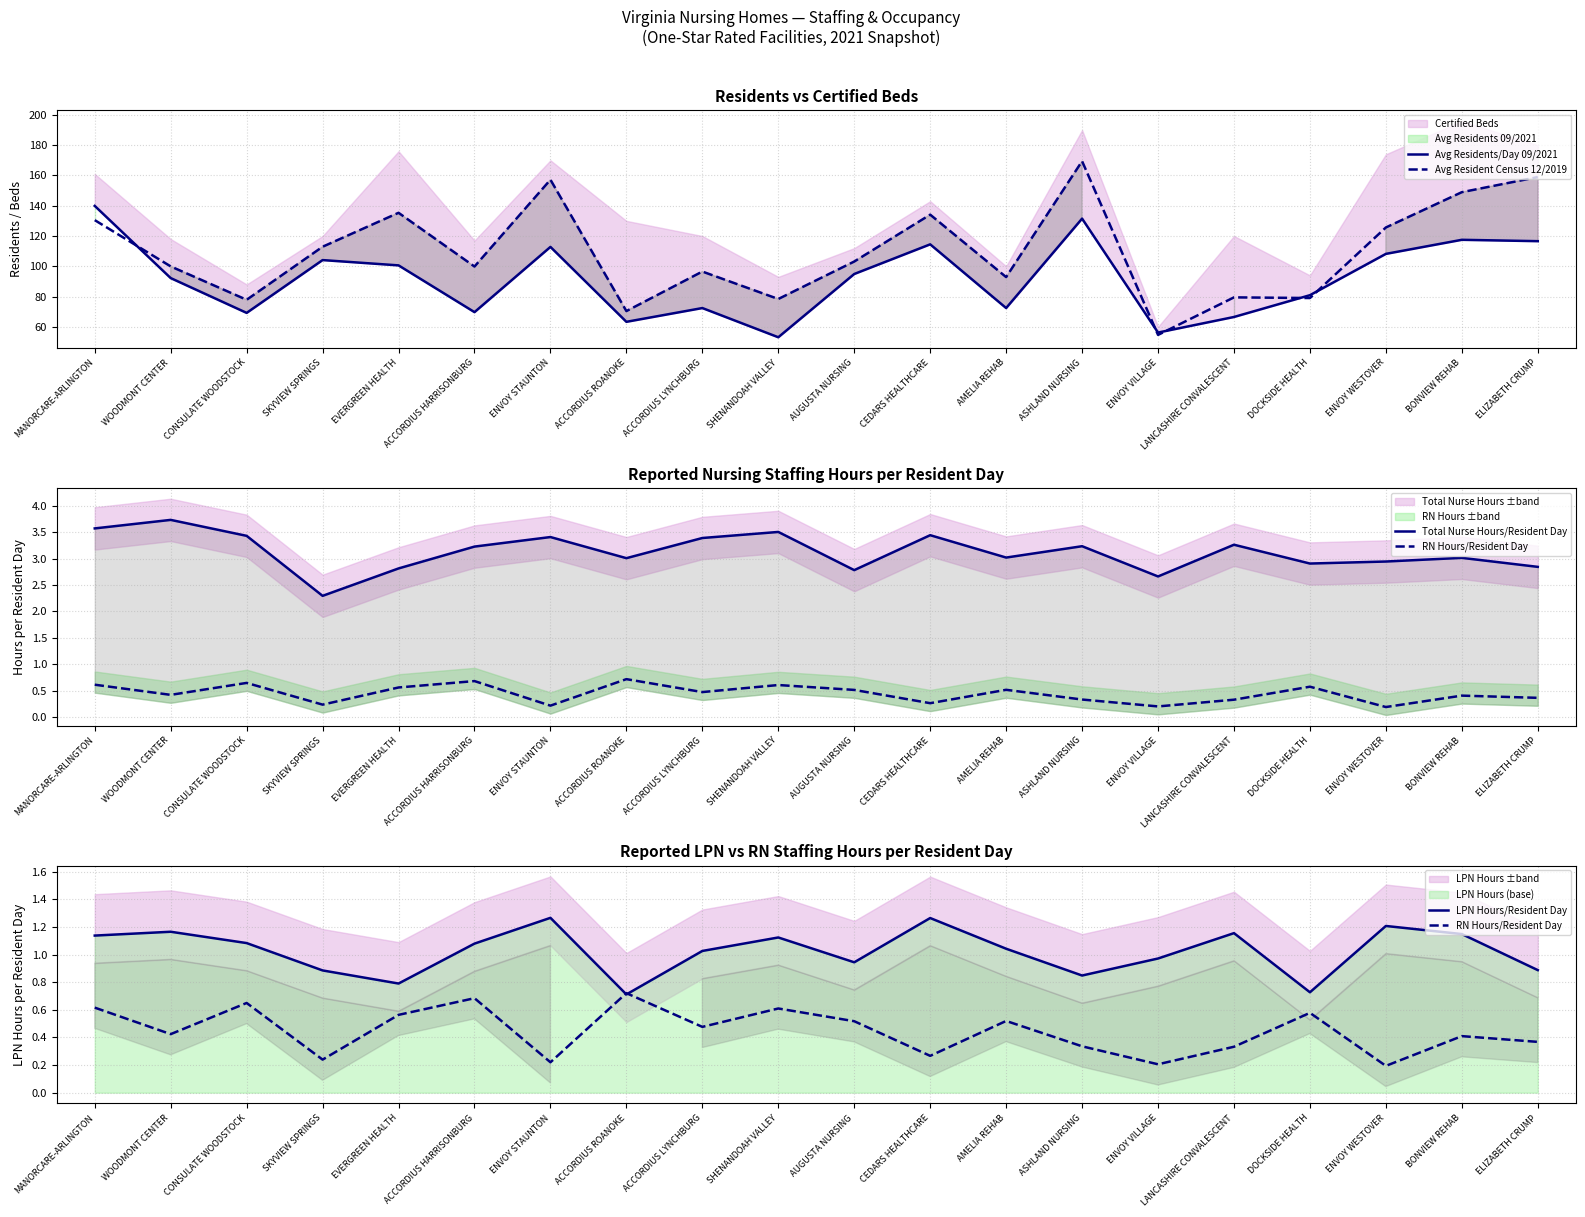

At how many categories does at least one series exceed 143?

4